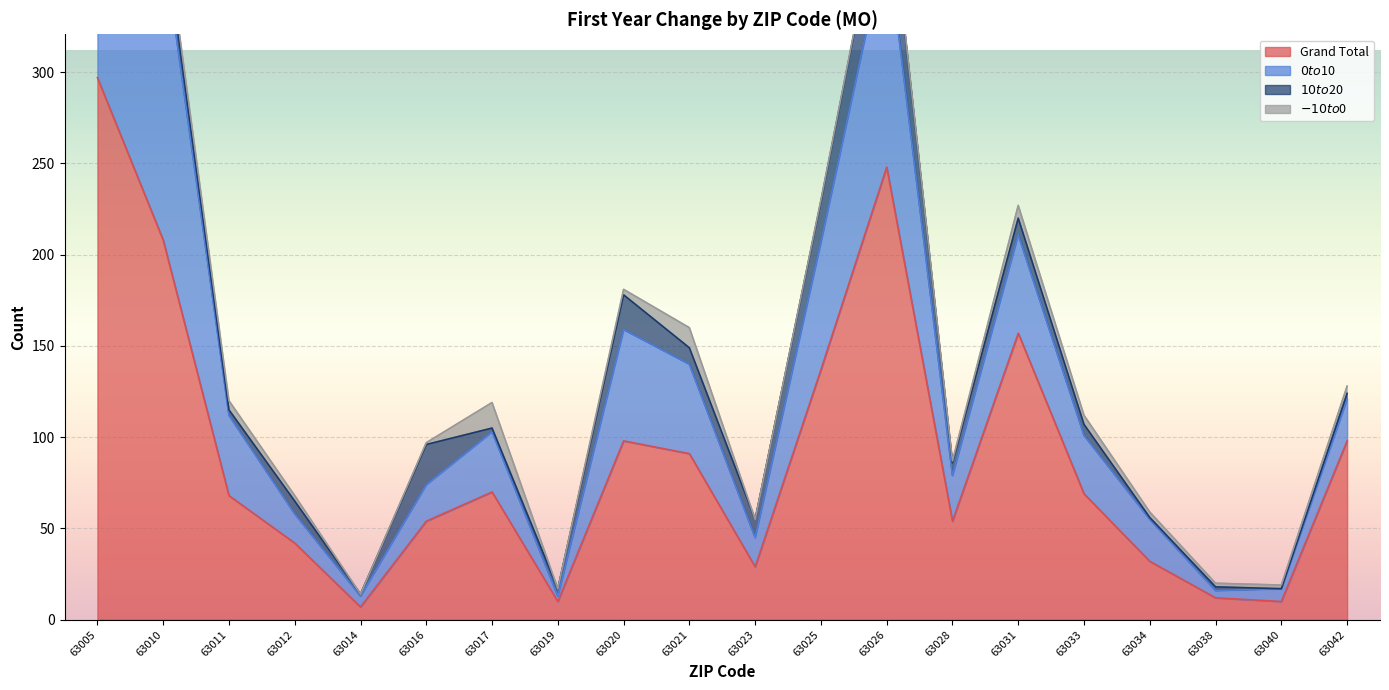

Reading left to right, list all the values displayed in this chart.

Grand Total: 297	208	68	42	7	54	70	10	98	91	29	137	248	54	157	69	32	12	10	98
$0 to $10: 64	163	44	16	6	20	33	3	61	49	16	70	126	25	54	32	23	4	7	23
$10 to $20: 55	10	3	7	1	22	2	4	19	9	10	22	38	7	9	6	1	2	0	3
$-10 to $0: 18	6	5	3	0	1	14	0	3	11	0	1	1	1	7	5	3	2	2	4